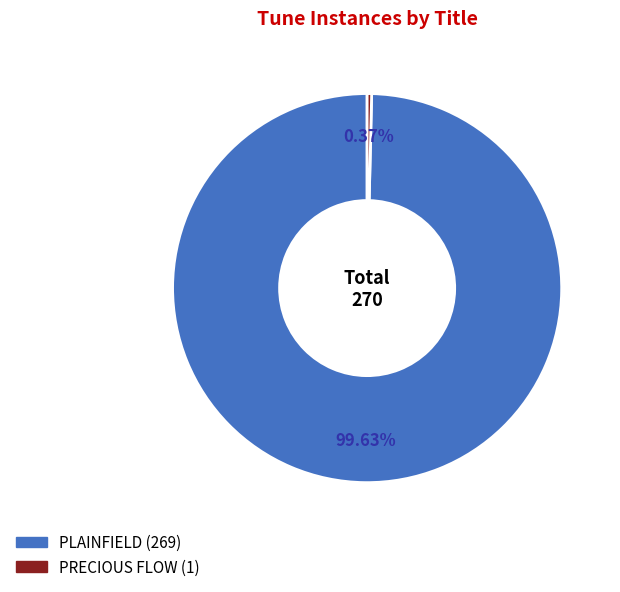

What is the smallest slice in the pie chart?

PRECIOUS FLOW